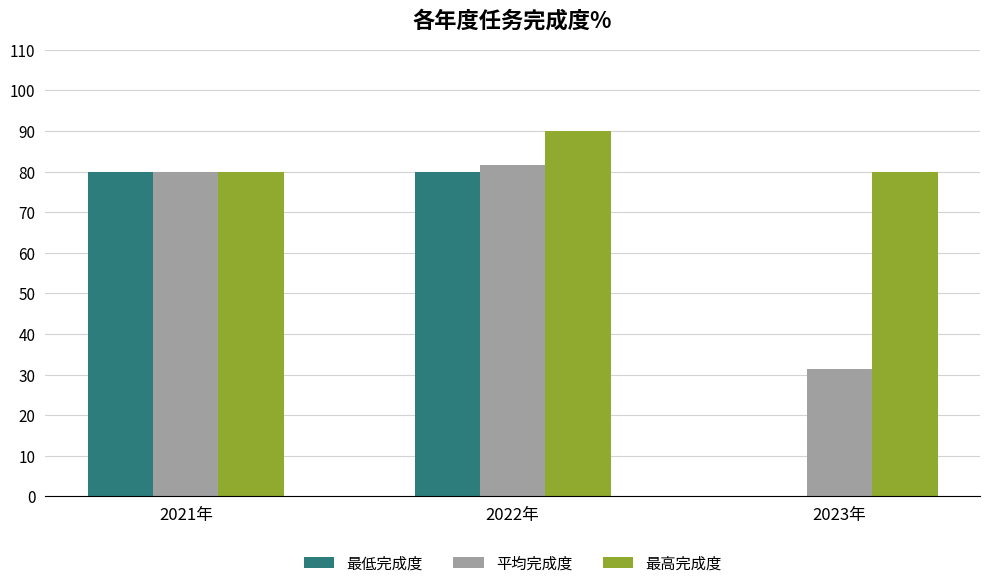

Is it true that 最高完成度 equals 124.1 at 2023年?

False